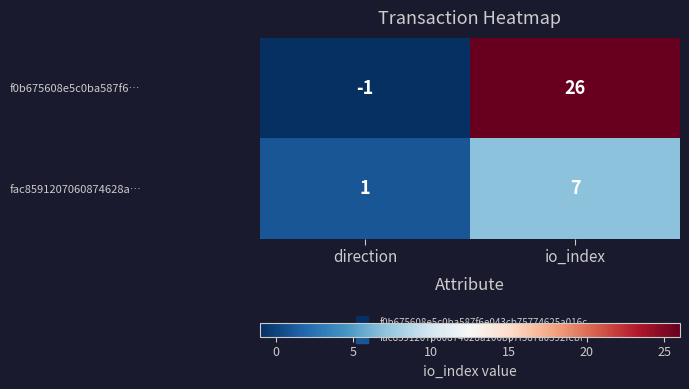

At which category does the chart reach its minimum across all series?

direction